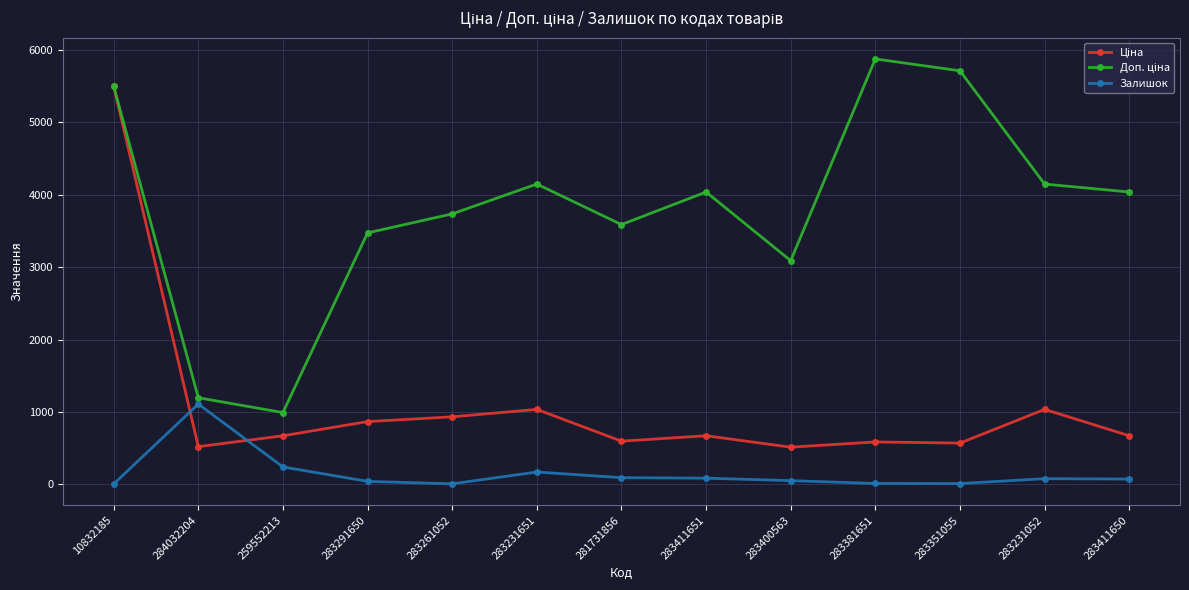

How many categories are shown in the chart?

13